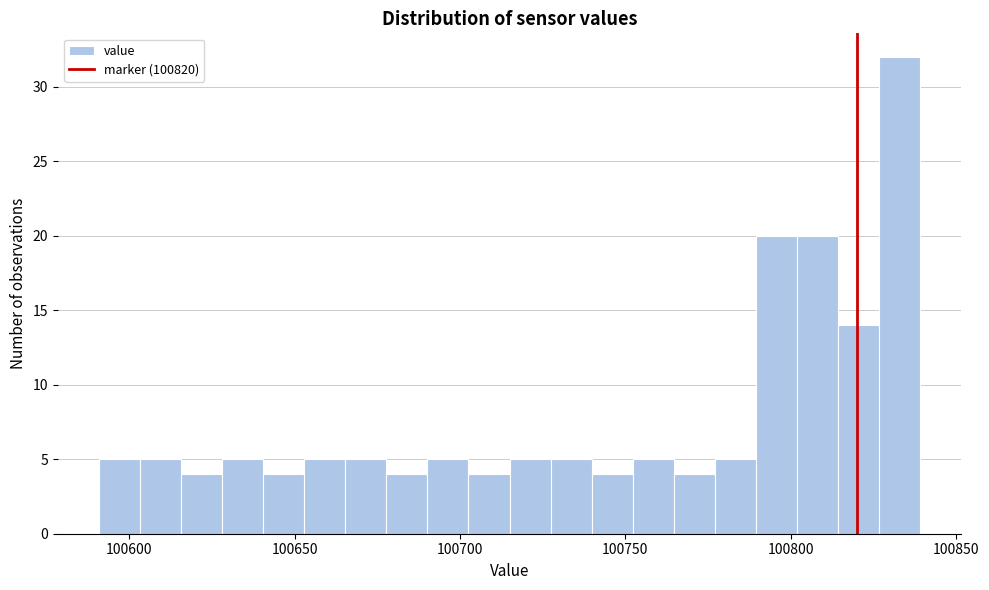

Read against the x-axis, roughly where is the centre of the tallest bar?

100835